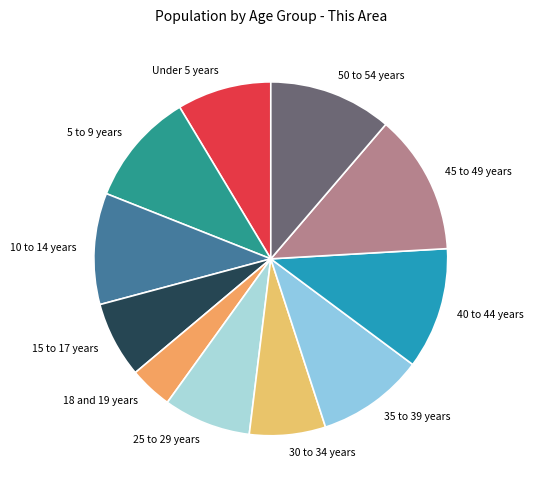

Which has a higher value, 30 to 34 years or Under 5 years?

Under 5 years